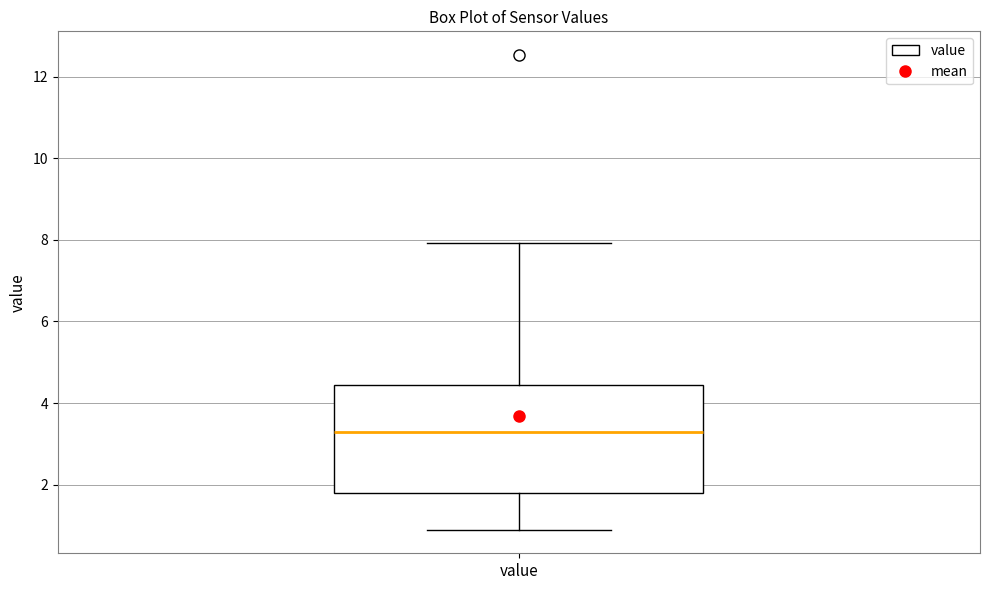

Transcribe this box plot: give where the median line is, the range the box spans, and where the two whiskers end, as read against the y-axis. The values are not printed on the chart, so give them approximately, as read against the axis.

median 3.2, box 1.8 to 4.4, whiskers 1.0 to 8.0